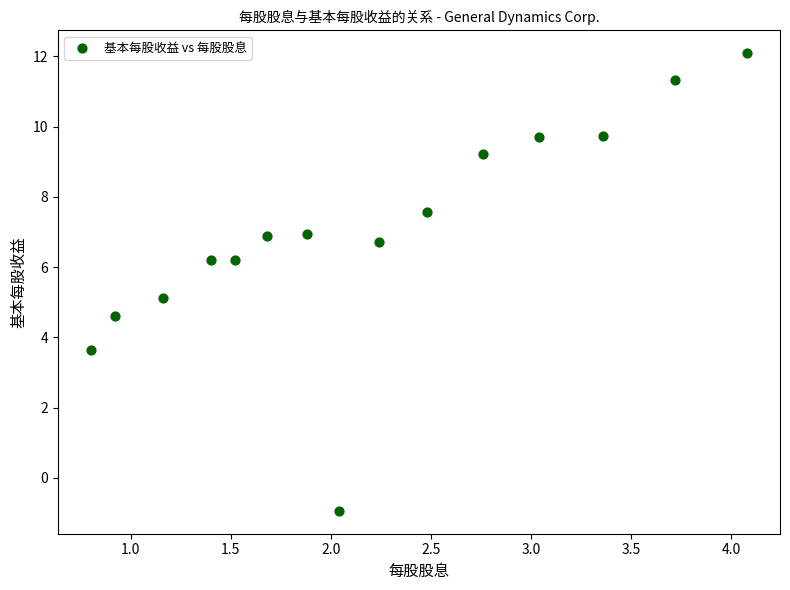

What is the range of Y values (max minus min)?

13.0